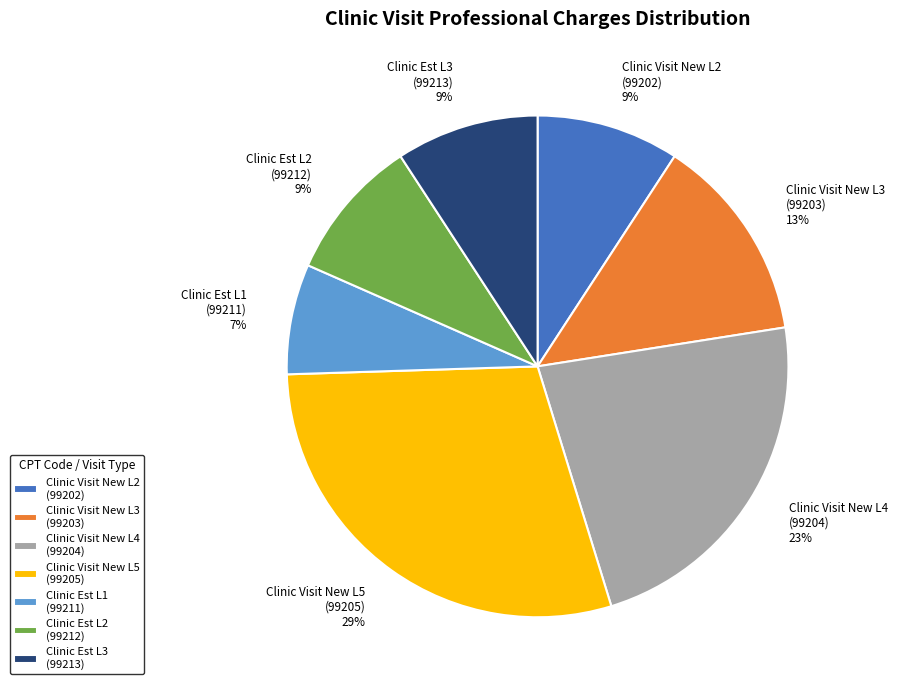

What percentage is the Clinic Est L1 (99211) slice, to the nearest percent?

7%